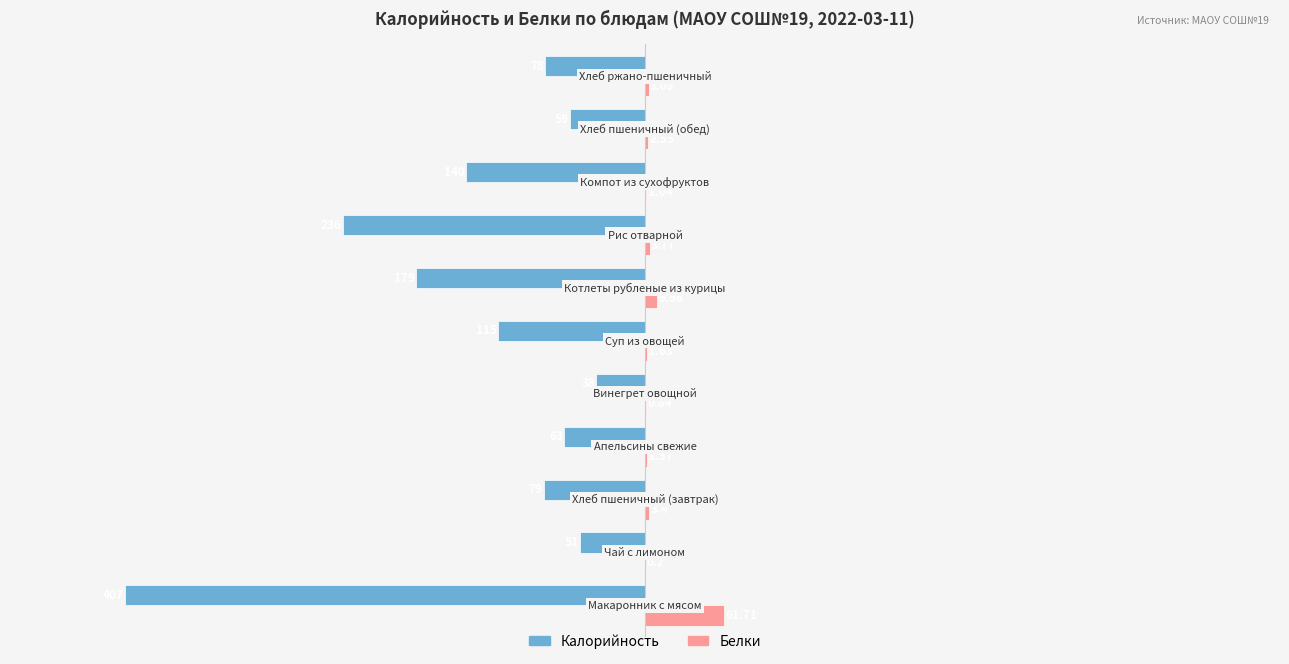

What is the value of the Белки bar at the 11th from the left?

3.1